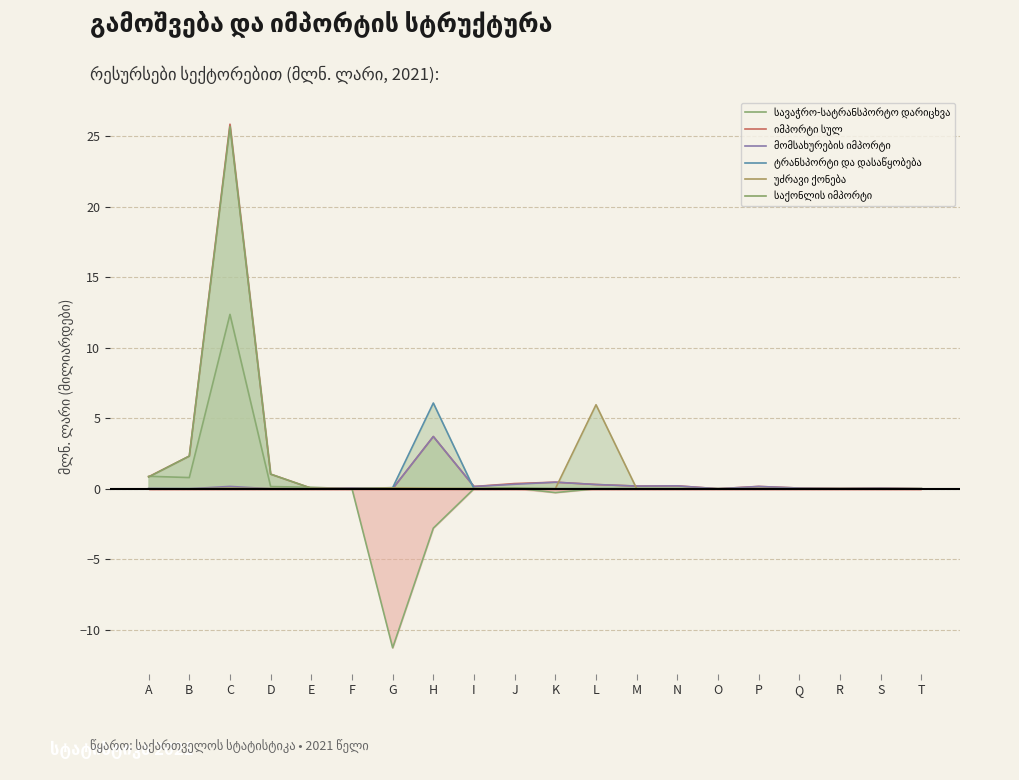

What is the average value of the მომსახურების იმპორტი series?

0.3